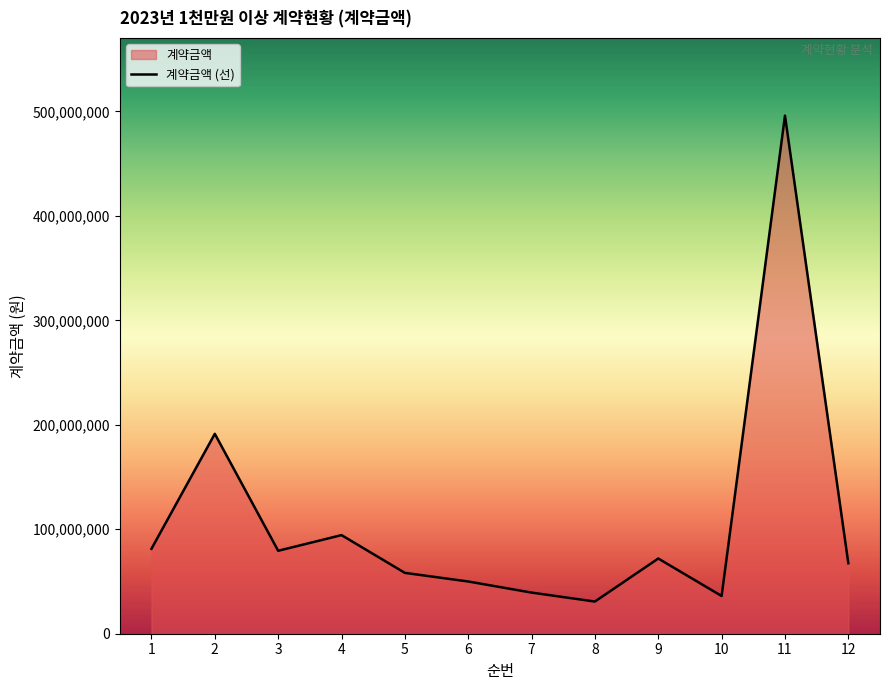

What is the difference between the values at 8 and 3?

48600000